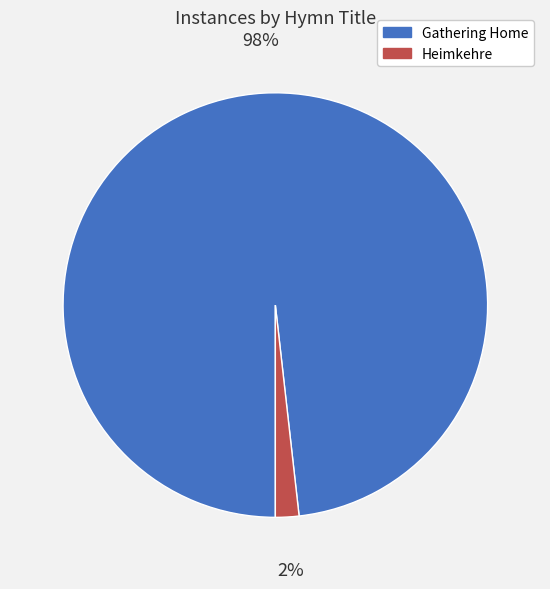

To the nearest percent, what portion does Heimkehre represent?

2%